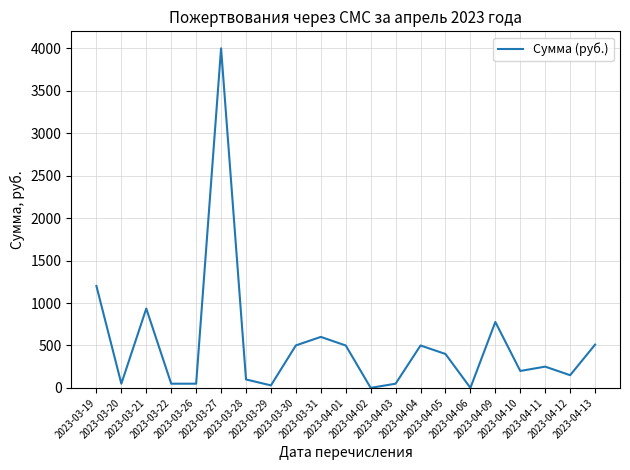

What is the average value?

517